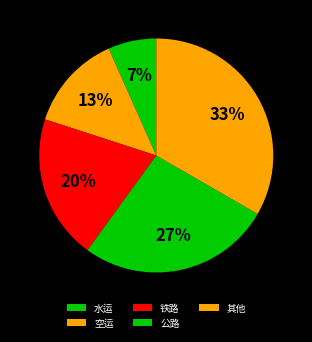

Count the number of slices in the pie.

5